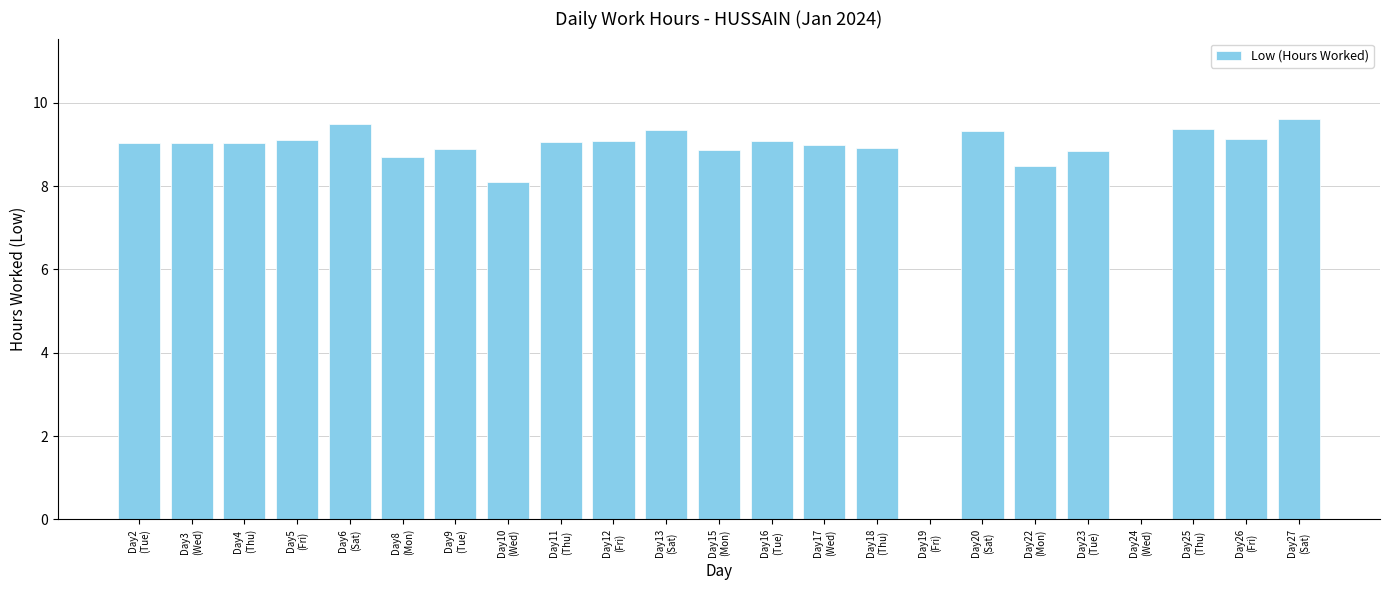

What is the average value?

8.2